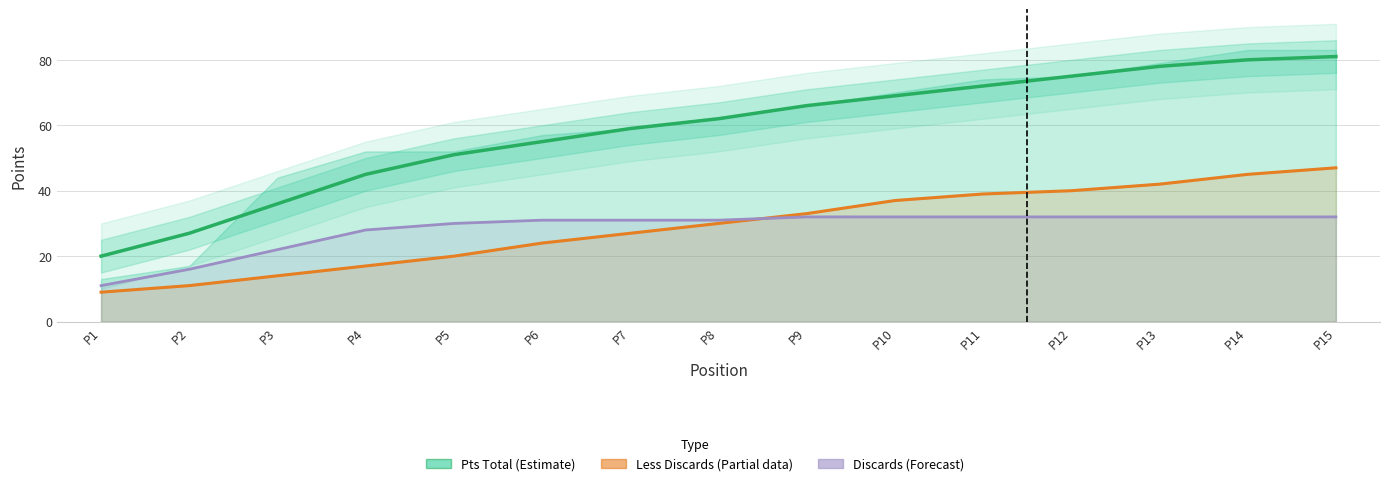

What is the difference between the second highest and second lowest values in the Less Discards (Partial) series?

34